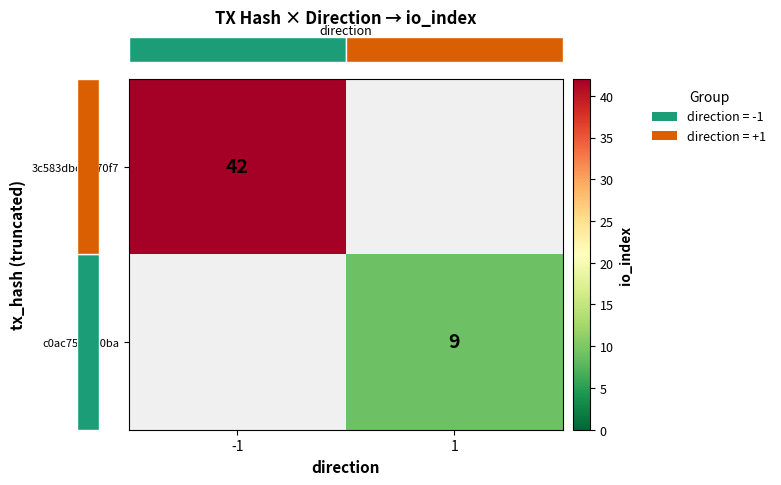

What is the minimum value for row_0?

42.0